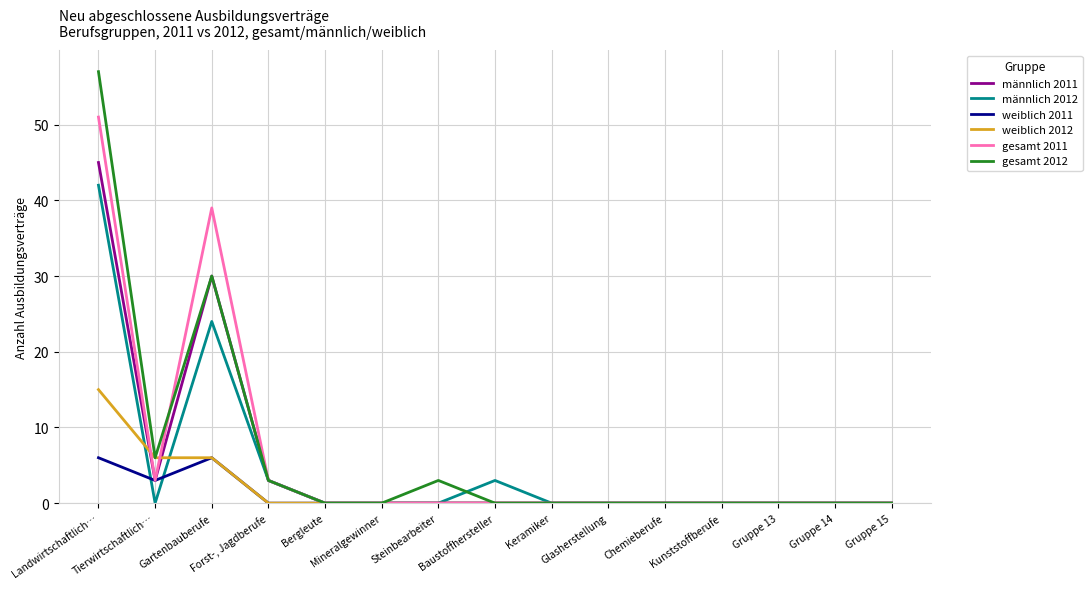

What are all the series names shown in the legend?

männlich 2011, männlich 2012, weiblich 2011, weiblich 2012, gesamt 2011, gesamt 2012